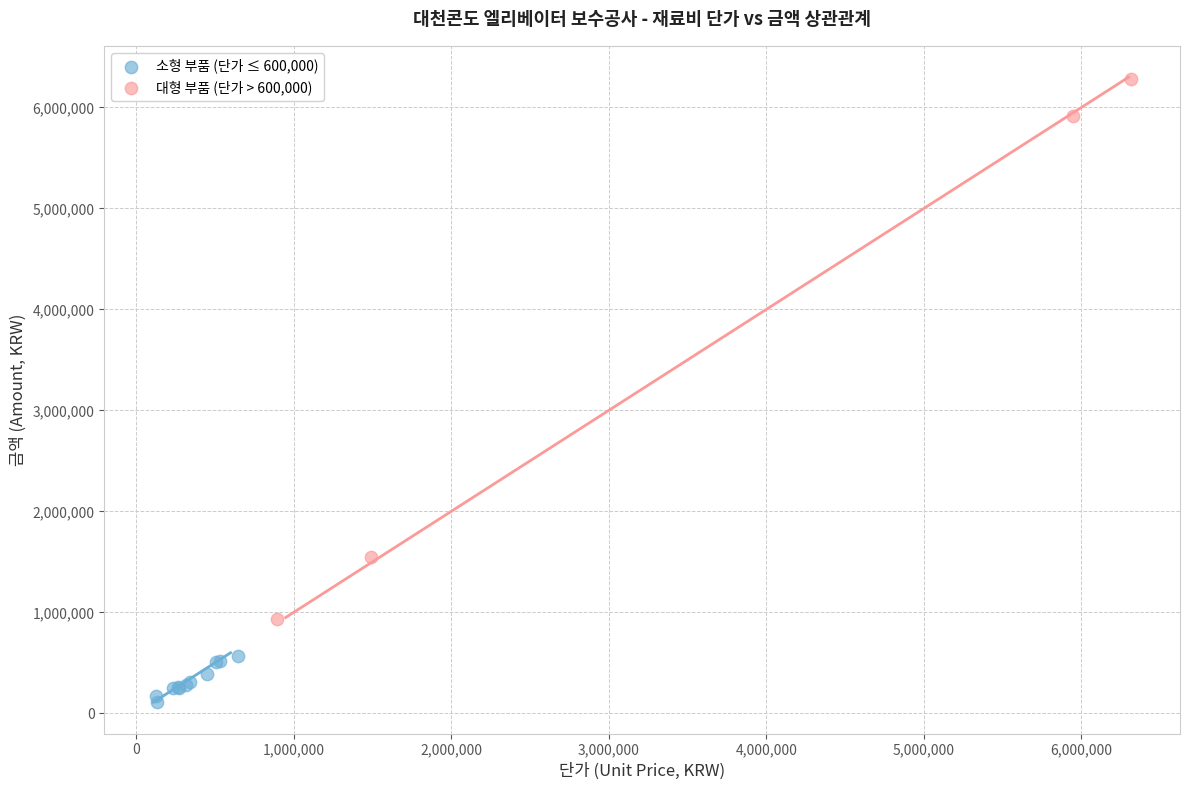

Which series has the widest spread of Y values?

대형 부품 (단가 > 600,000)